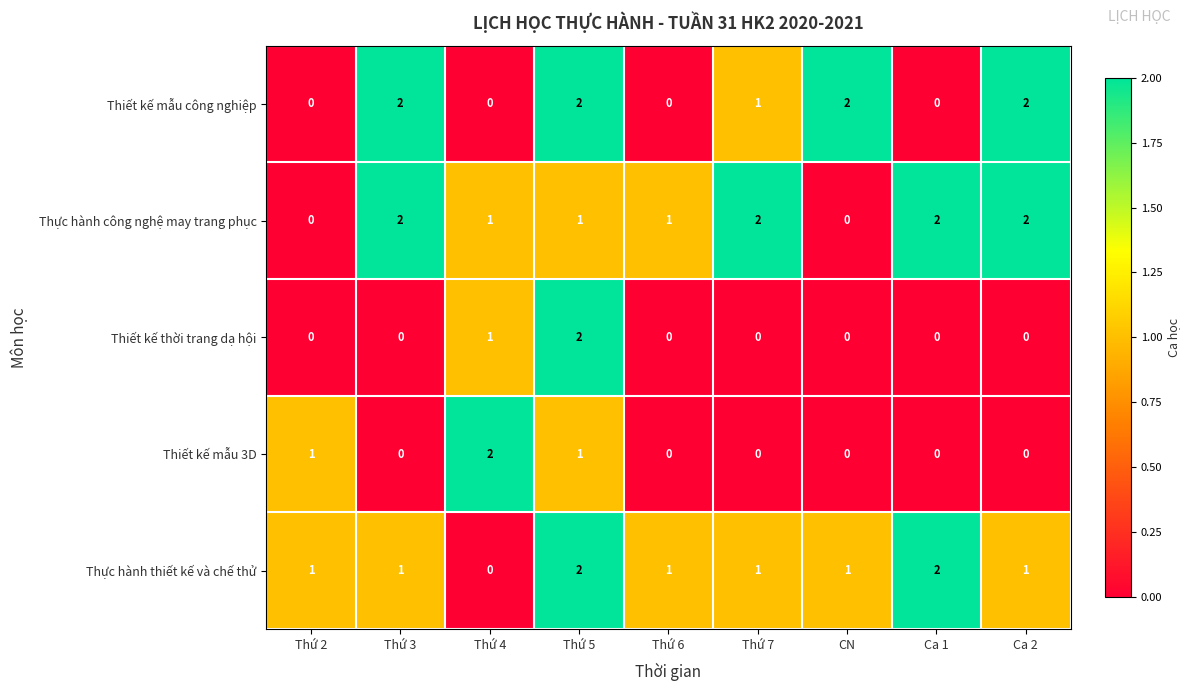

How many values in Thực hành công nghệ may trang phục are above zero?

7